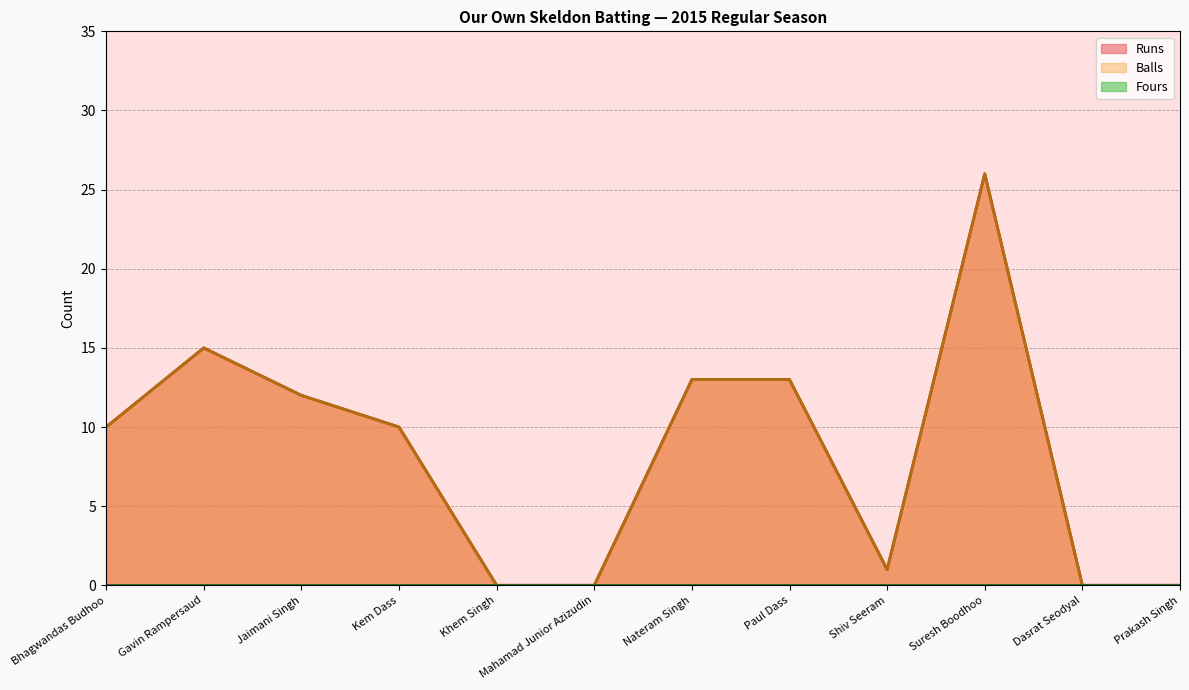

Is it true that Balls equals 22 at Nateram Singh?

False